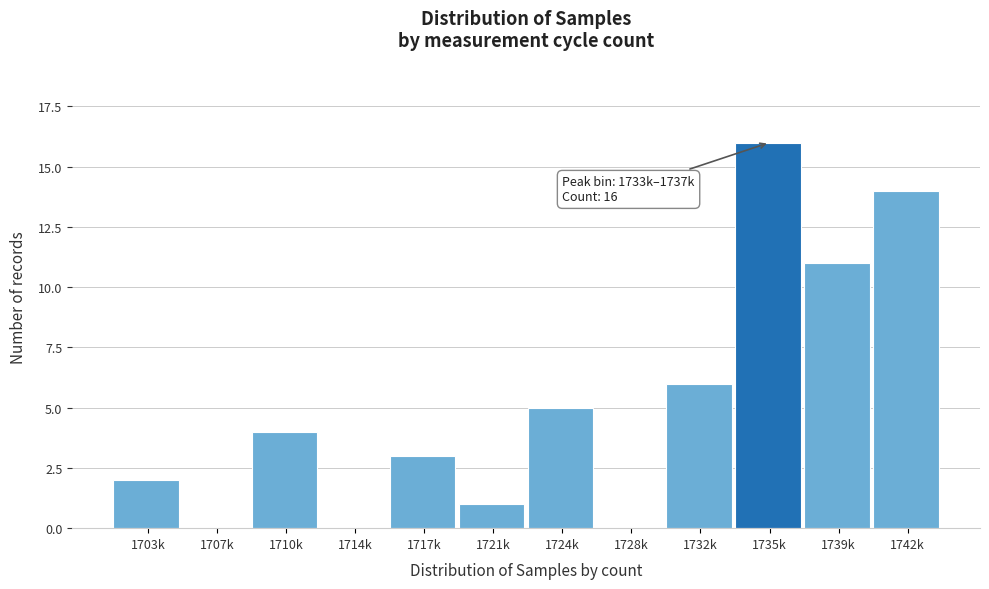

Reading right to left, what are all the values shown in this chart?

1742k=14	1739k=11	1735k=16	1732k=6	1728k=0	1724k=5	1721k=1	1717k=3	1714k=0	1710k=4	1707k=0	1703k=2